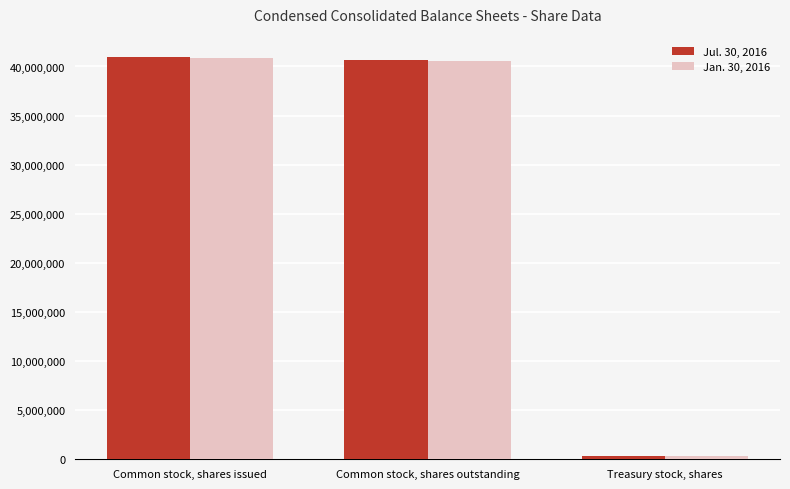

Which series has the widest spread of values?

Jul. 30, 2016